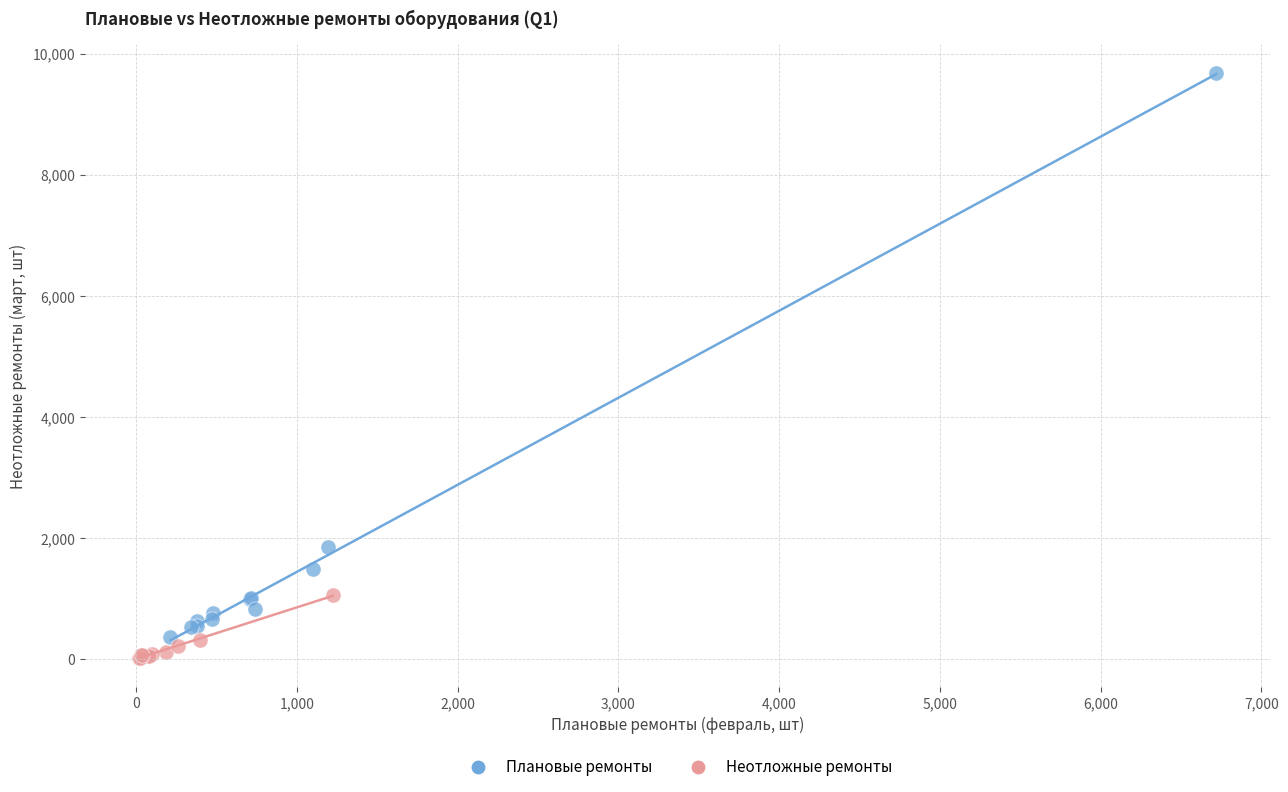

Which series contains the highest Y value?

Плановые ремонты